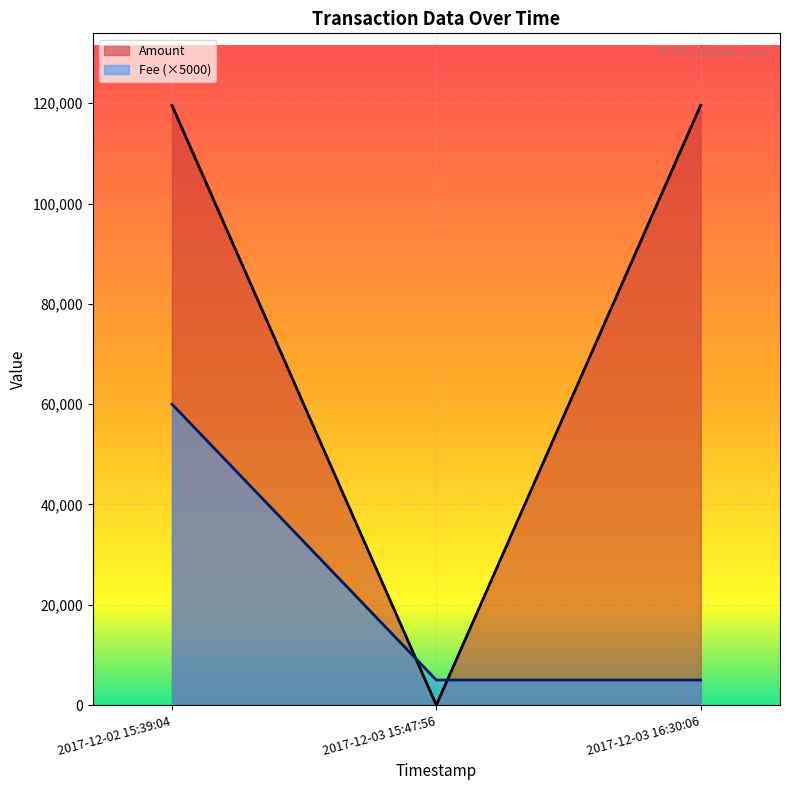

What is the label of the 3rd point from the left?

2017-12-03 16:30:06